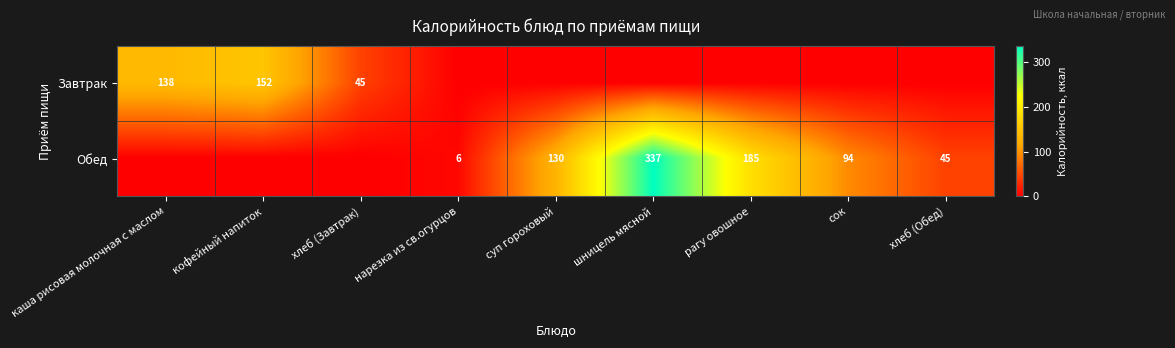

What is the difference between the Обед values at сок and шницель мясной?

243